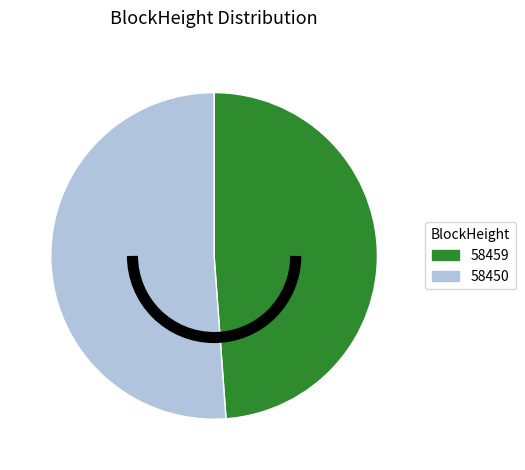

Rank the categories by value from lowest to highest.

58459, 58450